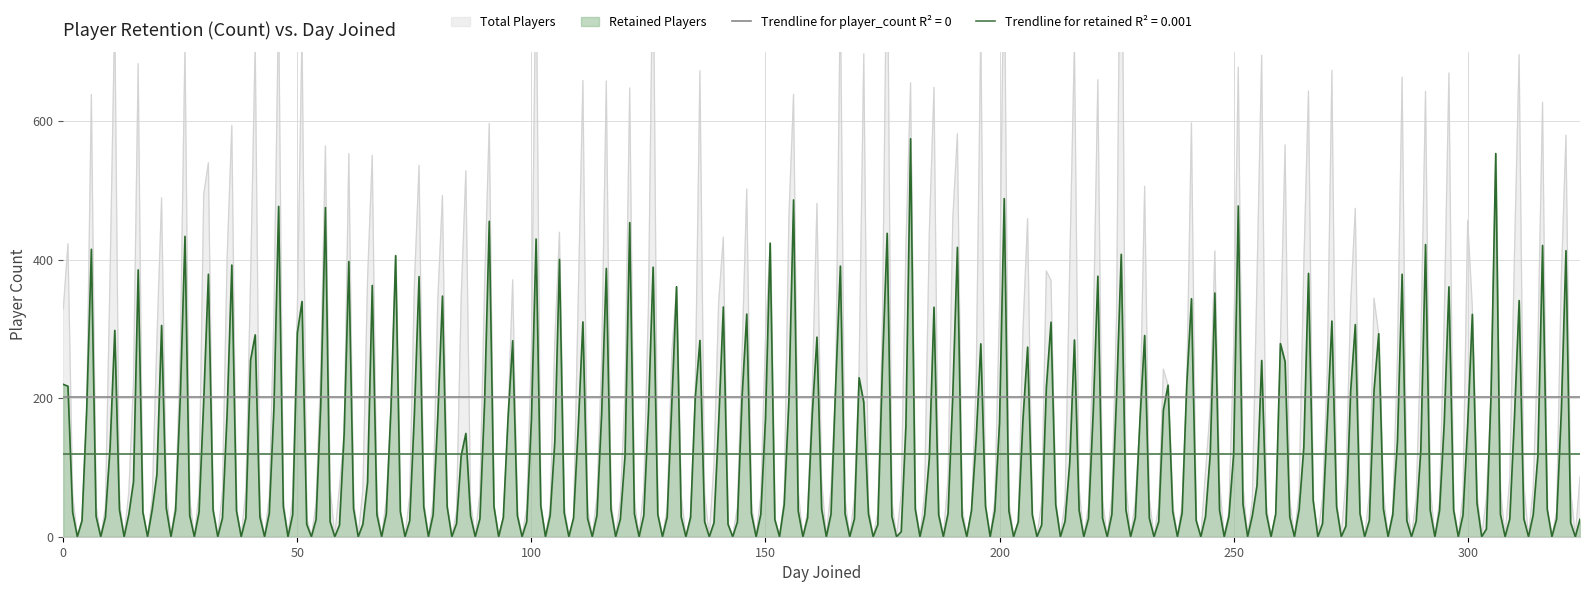

The Retained Players (Voters Cast) series shows 30 at AMNICOLA. True or false?

False